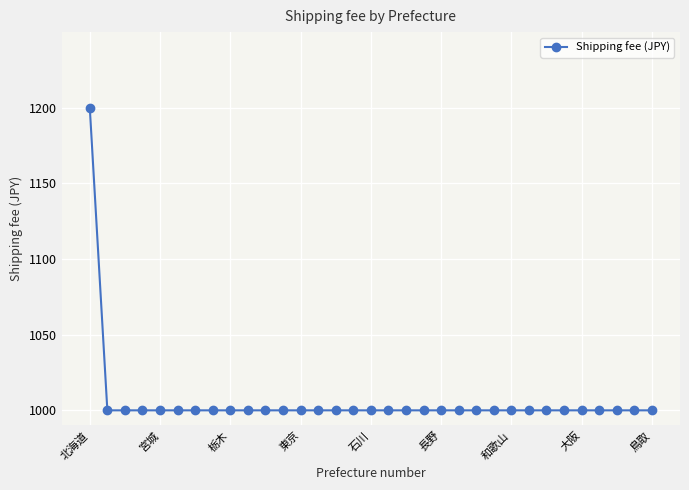

What is the average value?

1006